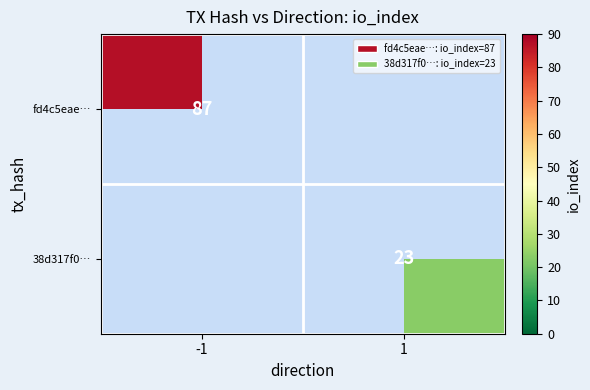

The fd4c5eae… series shows 146 at -1. True or false?

False